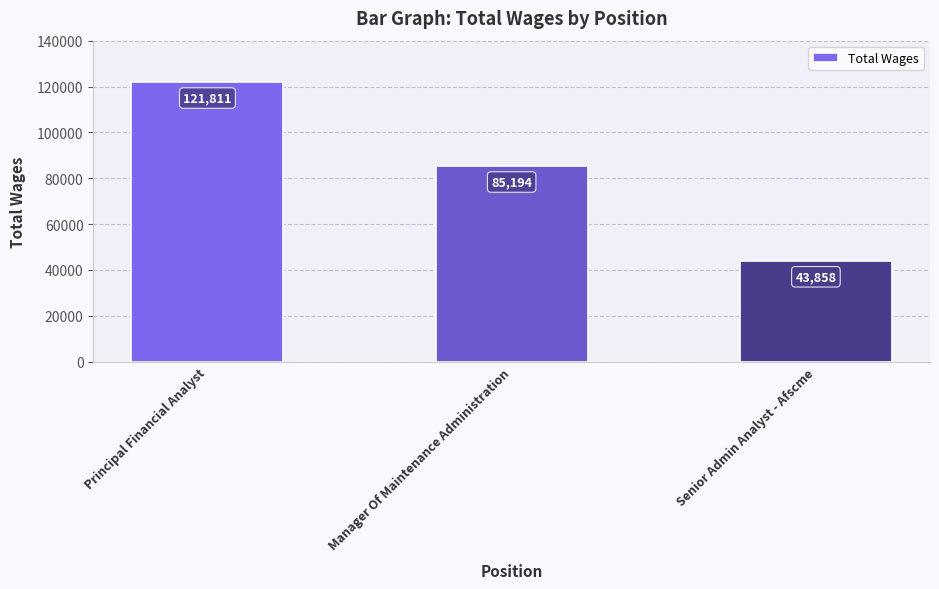

The chart shows a value of 30622 at Senior Admin Analyst - Afscme. True or false?

False